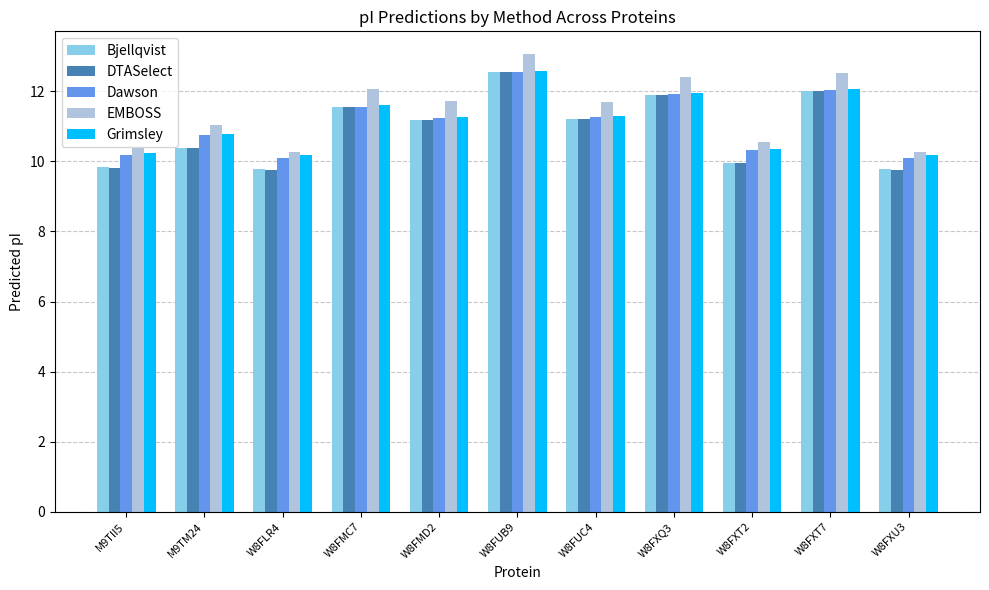

What is the total value across all series at W8FXQ3?

60.1